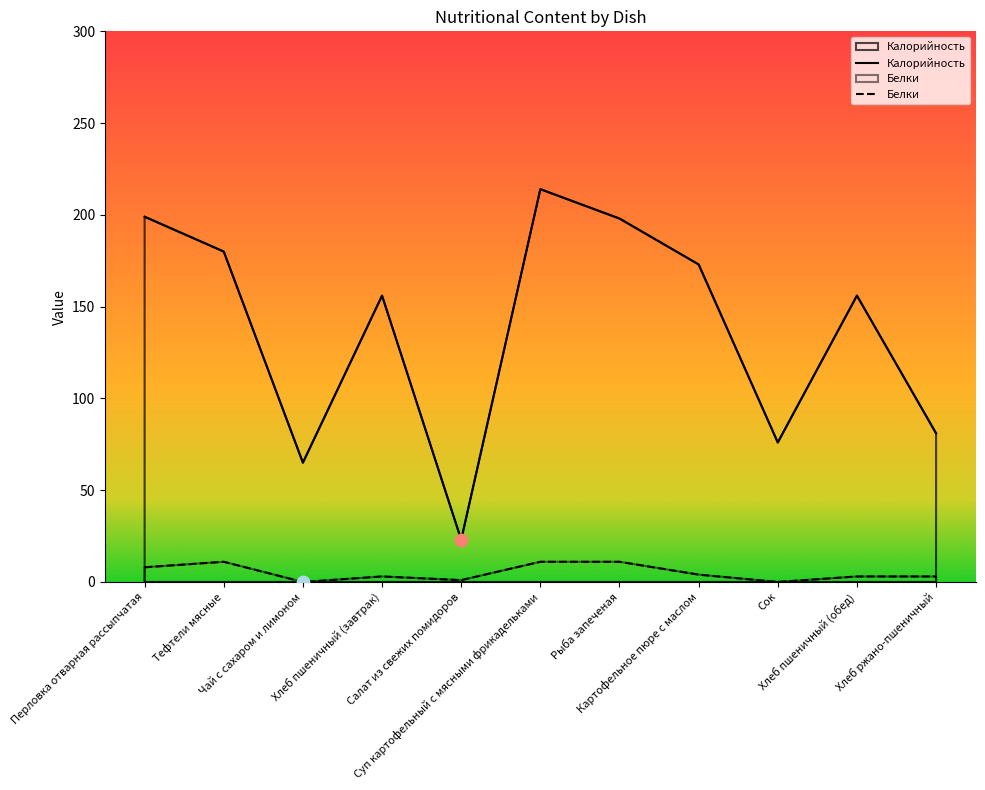

Is the value of Белки at Хлеб пшеничный (обед) greater than the value of Калорийность at Хлеб пшеничный (завтрак)?

No